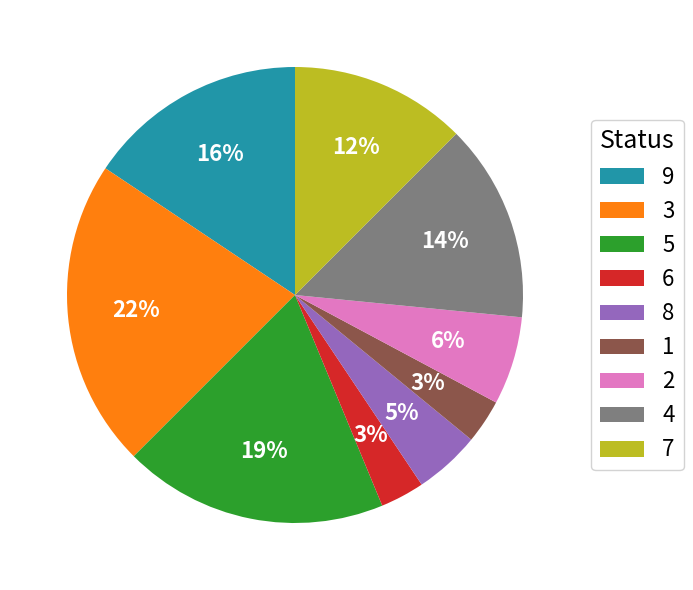

What is the ratio of the value at 4 to the value at 9?

0.9